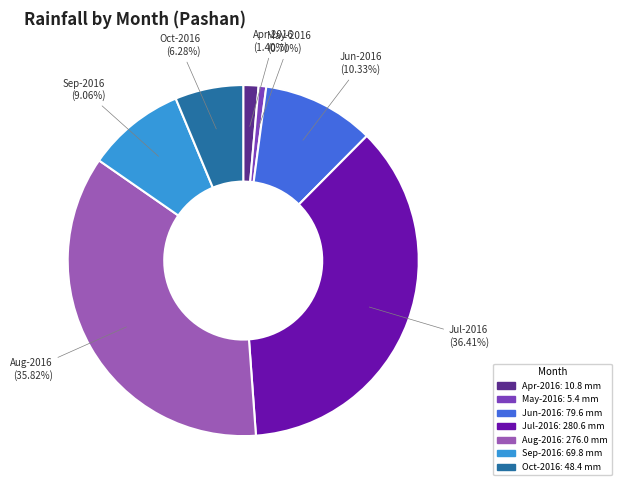

The Apr-2016 slice represents 11% of the pie. True or false?

False